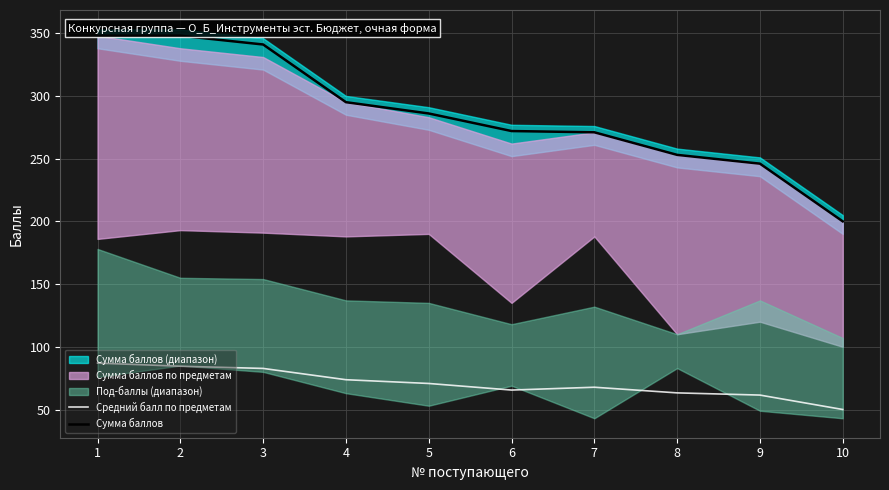

Does the chart have visible grid lines?

Yes